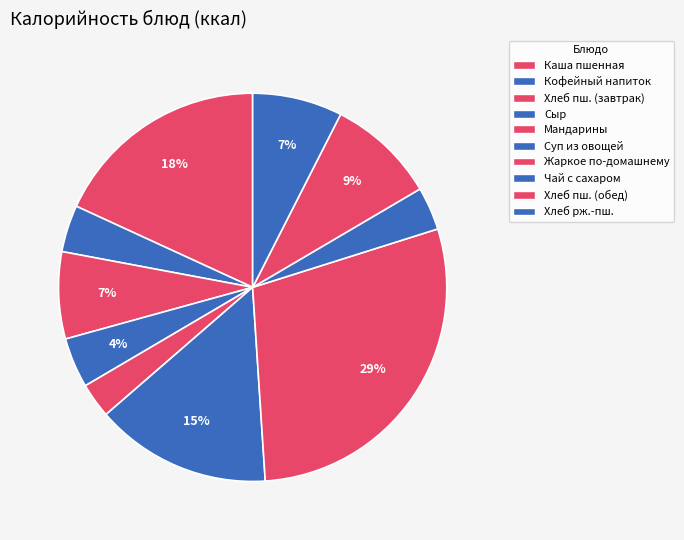

To the nearest percent, what is the average slice percentage?

10%